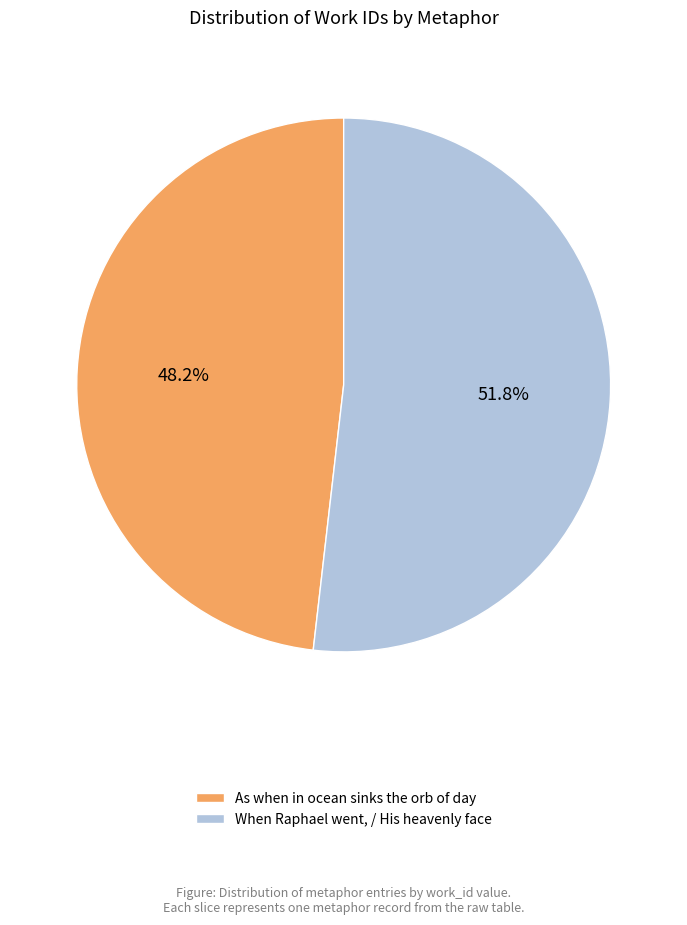

To the nearest percent, what is the combined percentage of When Raphael went, / His heavenly face and As when in ocean sinks the orb of day?

100%